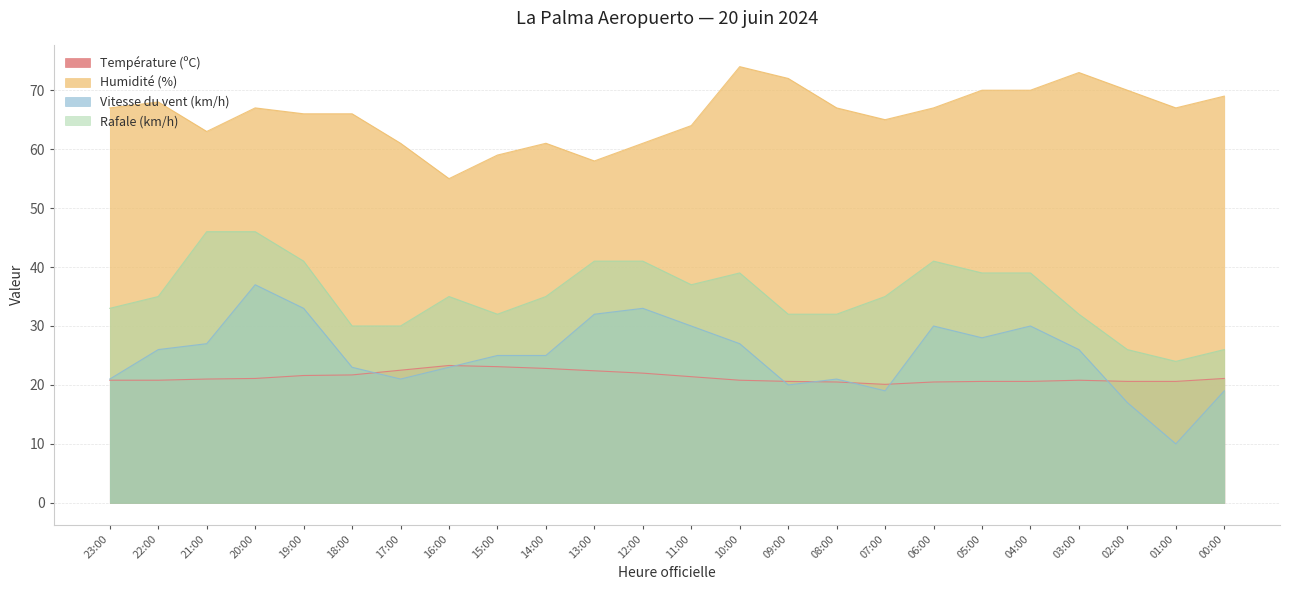

Is it true that Température (ºC) equals 20.5 at 06:00?

True